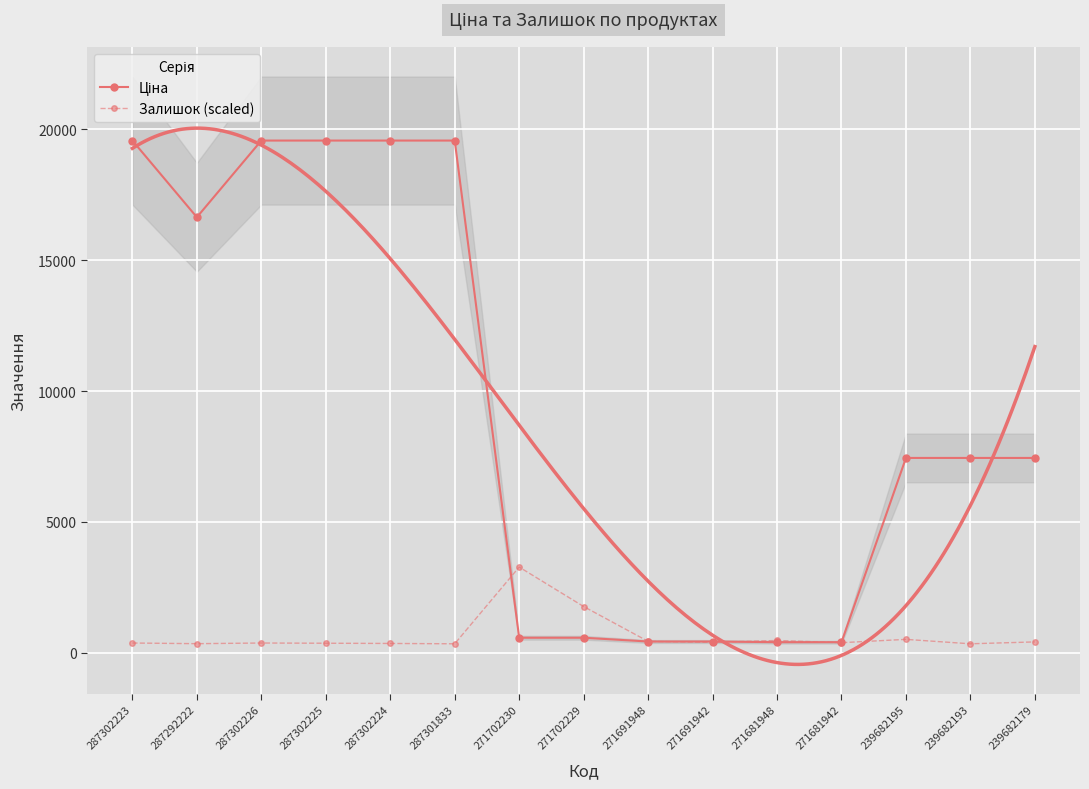

Rank the categories by Ціна value from highest to lowest.

287302223, 287302226, 287302225, 287302224, 287301833, 287292222, 239682195, 239682193, 239682179, 271702230, 271702229, 271691948, 271691942, 271681948, 271681942